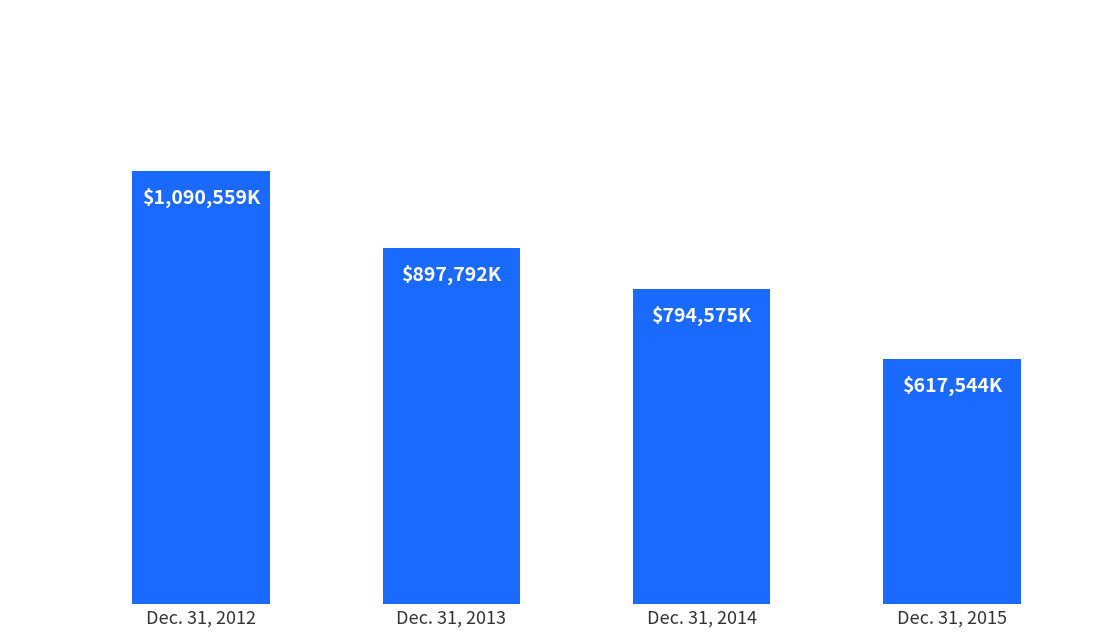

Reading left to right, transcribe all the data shown in this chart.

1090559	897792	794575	617544